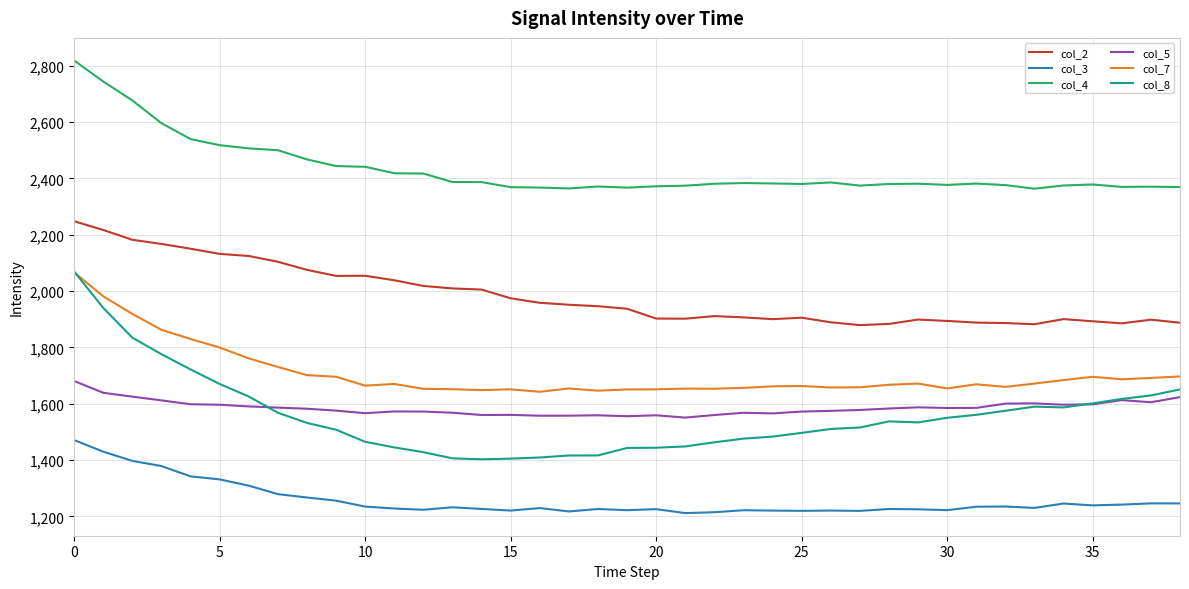

Which series has the widest spread of values?

col_8